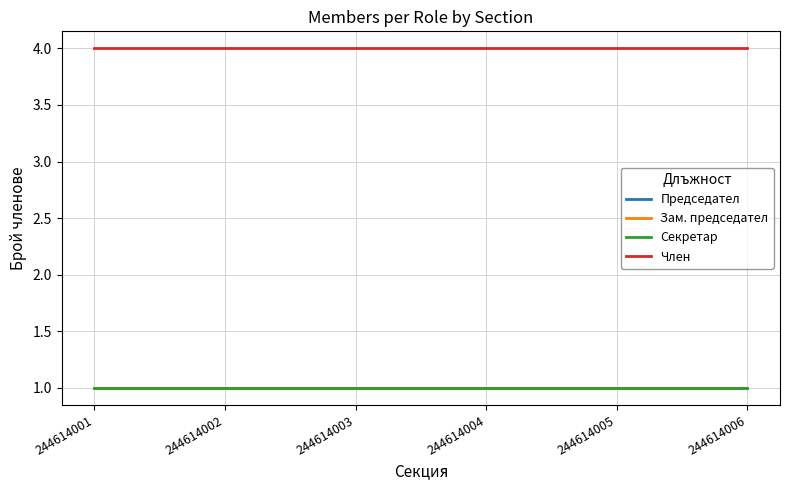

Reading left to right, what are all the values shown in this chart?

Председател: 1	1	1	1	1	1
Зам. председател: 1	1	1	1	1	1
Секретар: 1	1	1	1	1	1
Член: 4	4	4	4	4	4